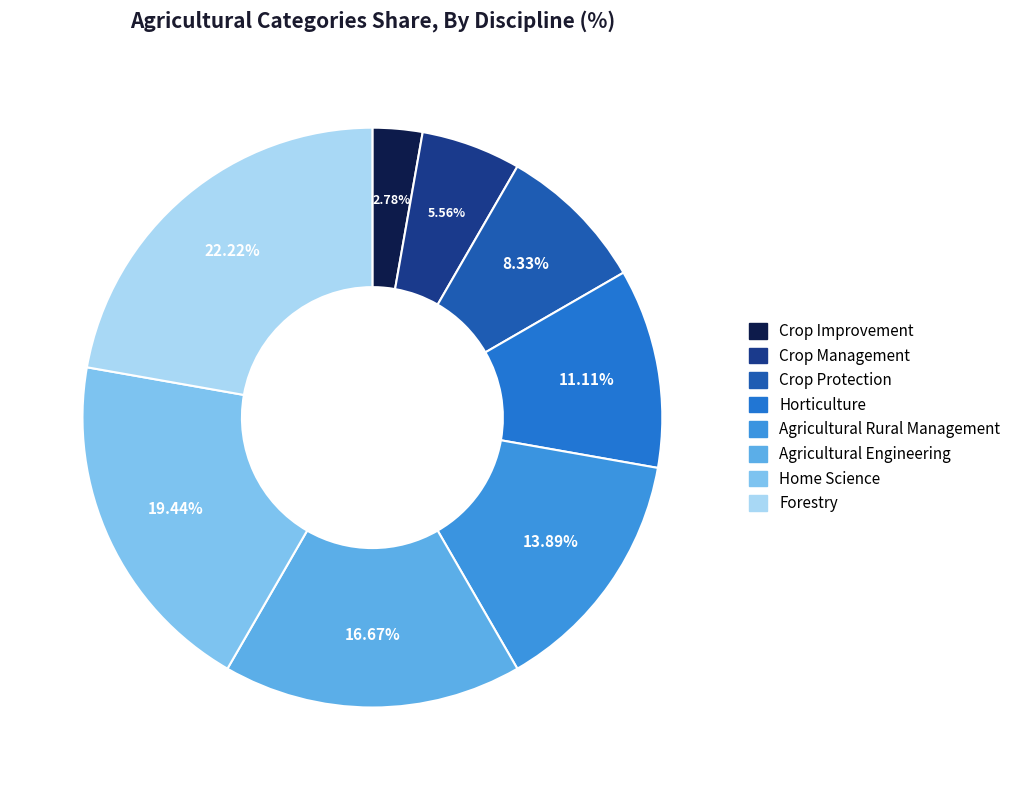

Which slice is the largest?

Forestry